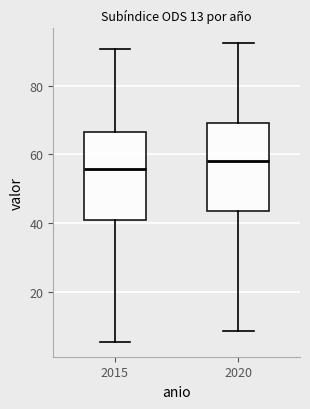

Which box has the lowest median line?

2015